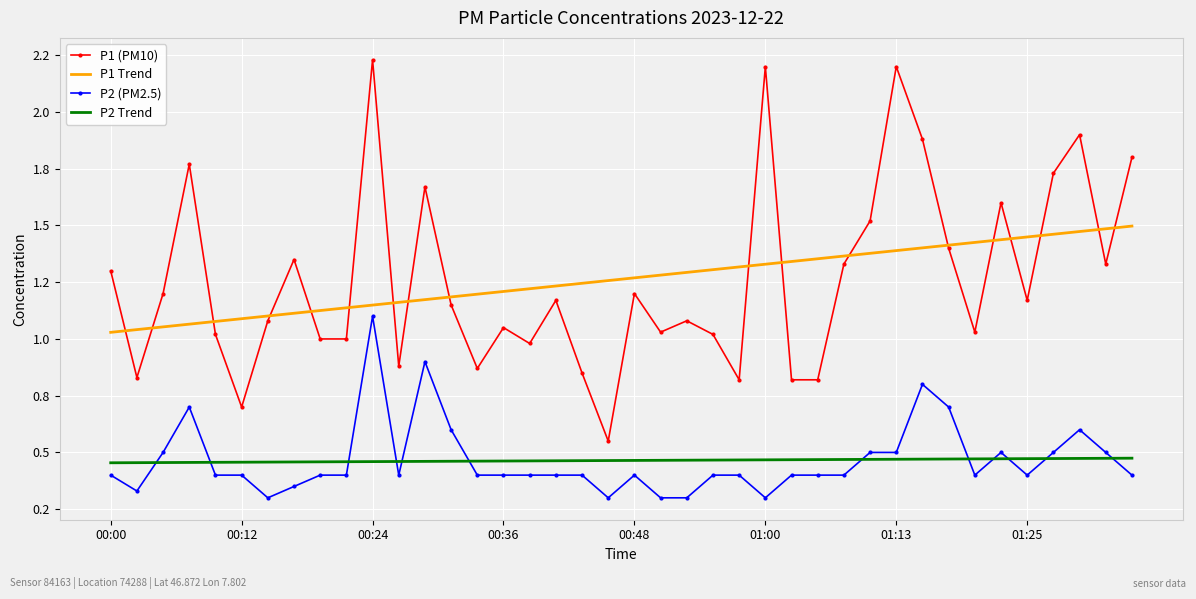

What are all the series names shown in the legend?

P1 (PM10), P1 Trend, P2 (PM2.5), P2 Trend